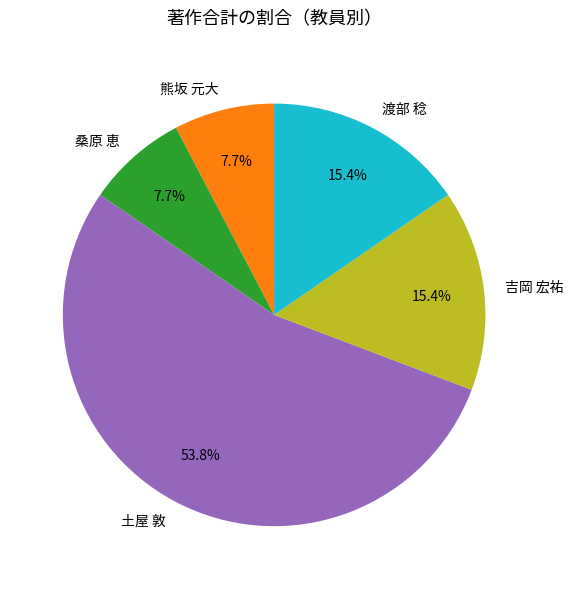

What percentage is the 桑原 恵 slice, to the nearest percent?

8%